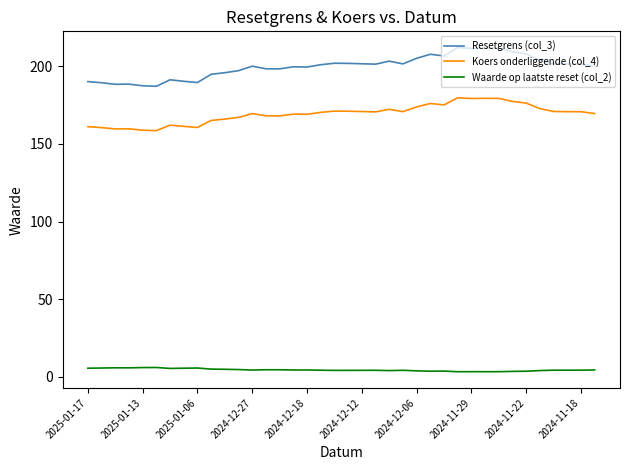

Which series has the widest spread of values?

Resetgrens (col_3)